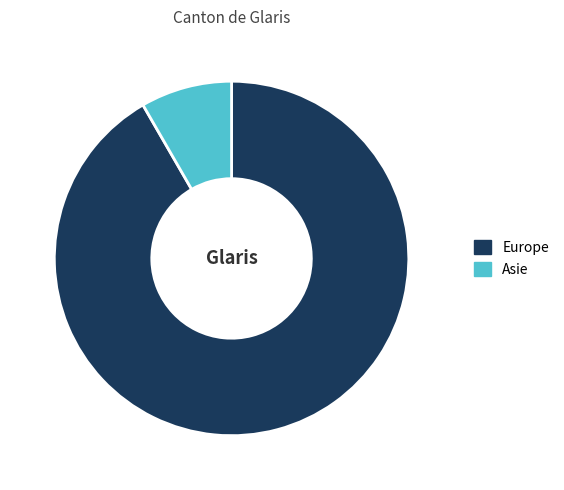

Between Asie and Europe, which is larger?

Europe